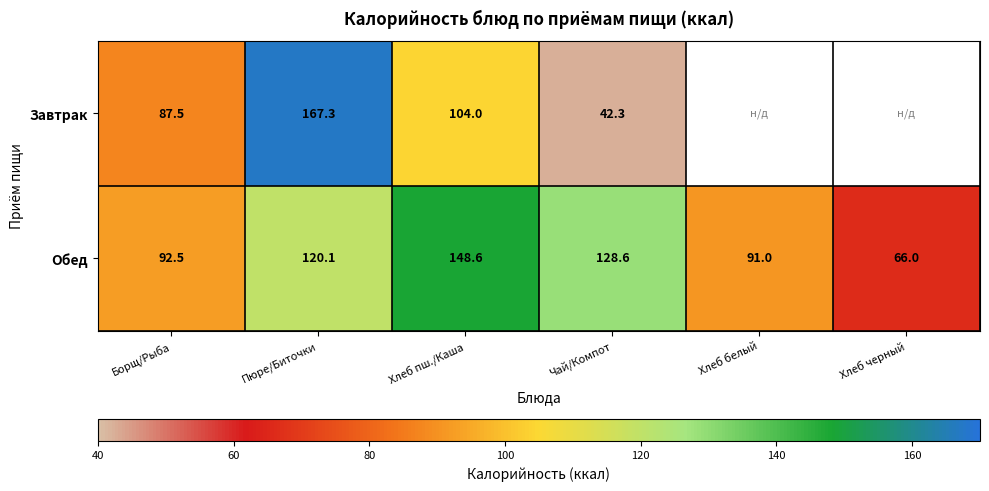

At which label does Обед first exceed 120?

Пюре/Биточки